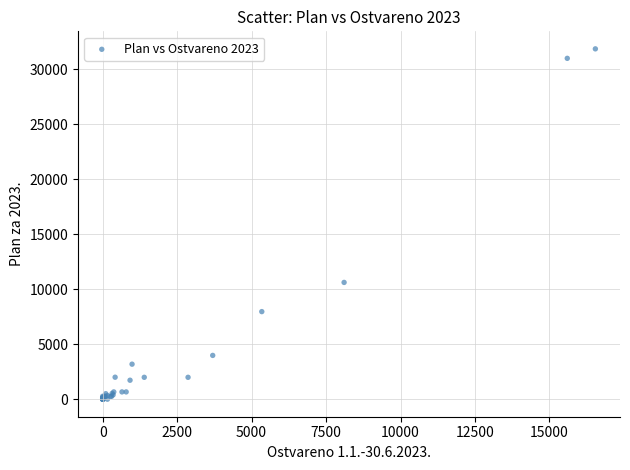

What Y value in the scatter plot is closest to 15926?

10617.8